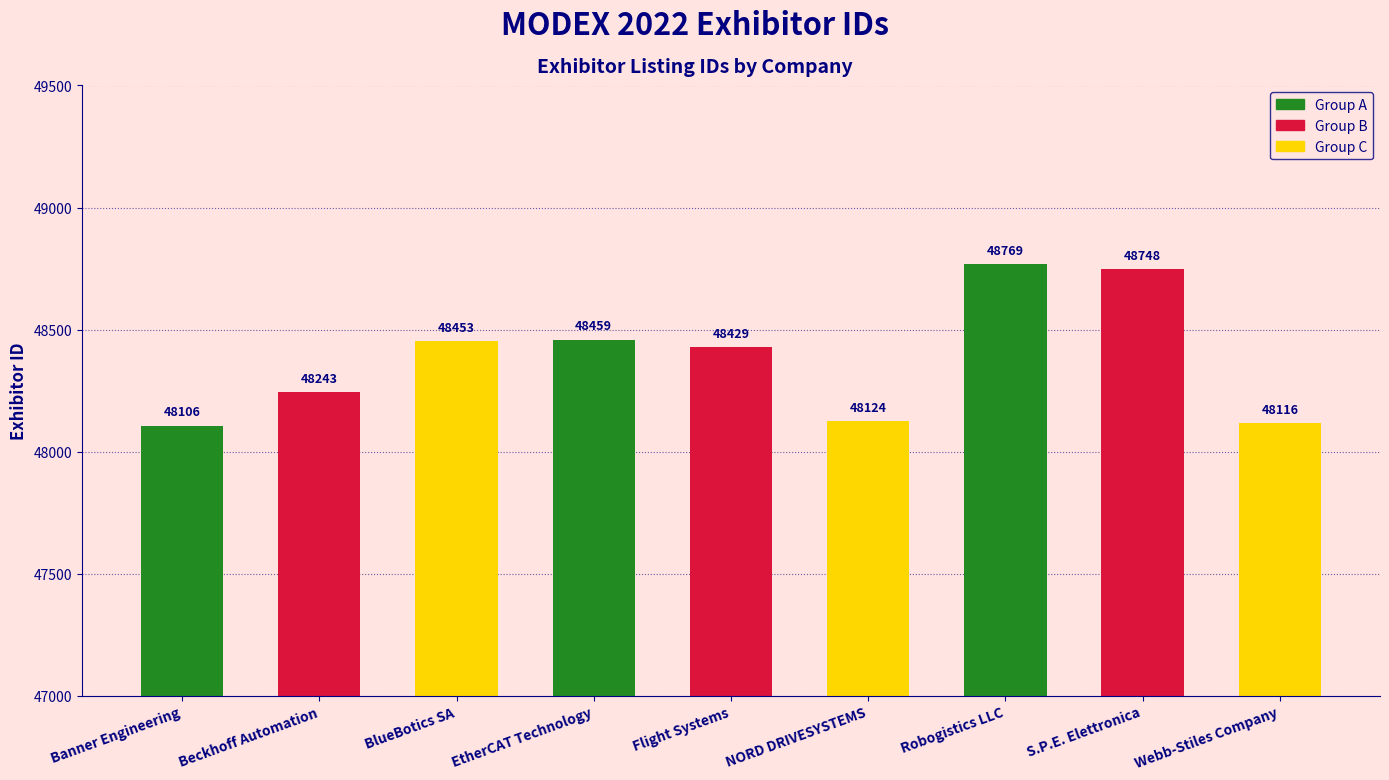

Rank the categories by value from lowest to highest.

Banner Engineering, Webb-Stiles Company, NORD DRIVESYSTEMS, Beckhoff Automation, Flight Systems, BlueBotics SA, EtherCAT Technology, S.P.E. Elettronica, Robogistics LLC